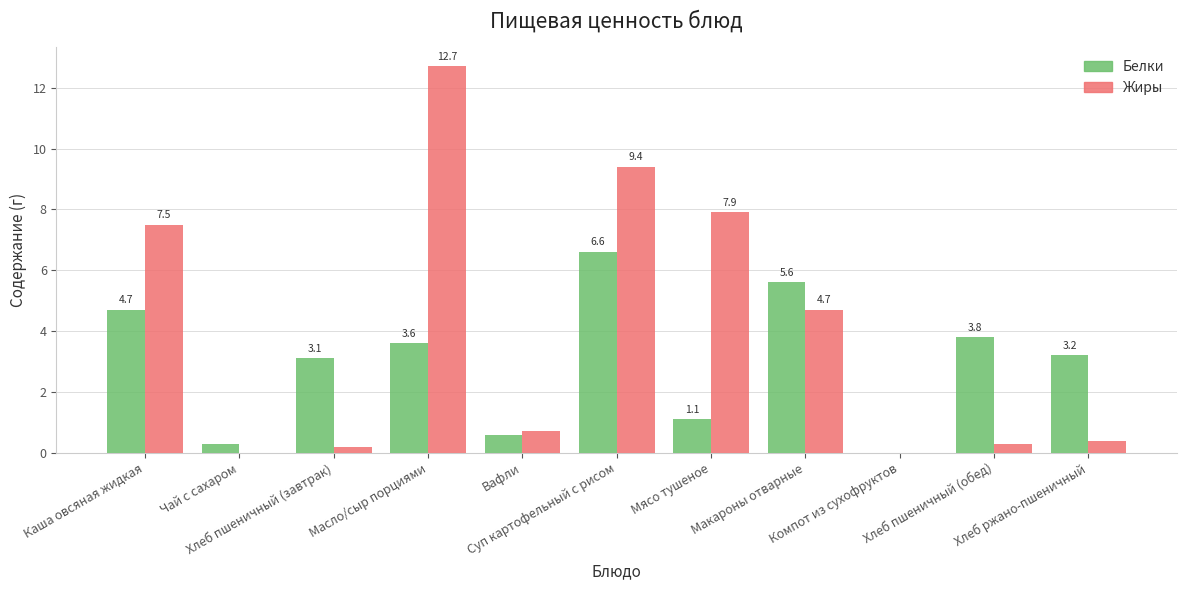

What is the maximum value for Белки?

6.6